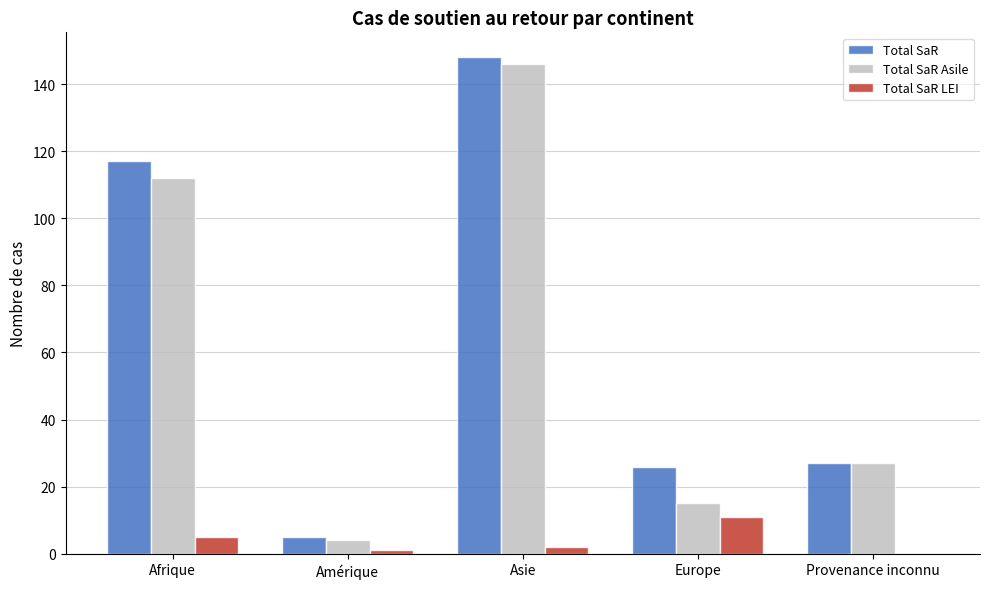

What is the greatest value displayed?

148